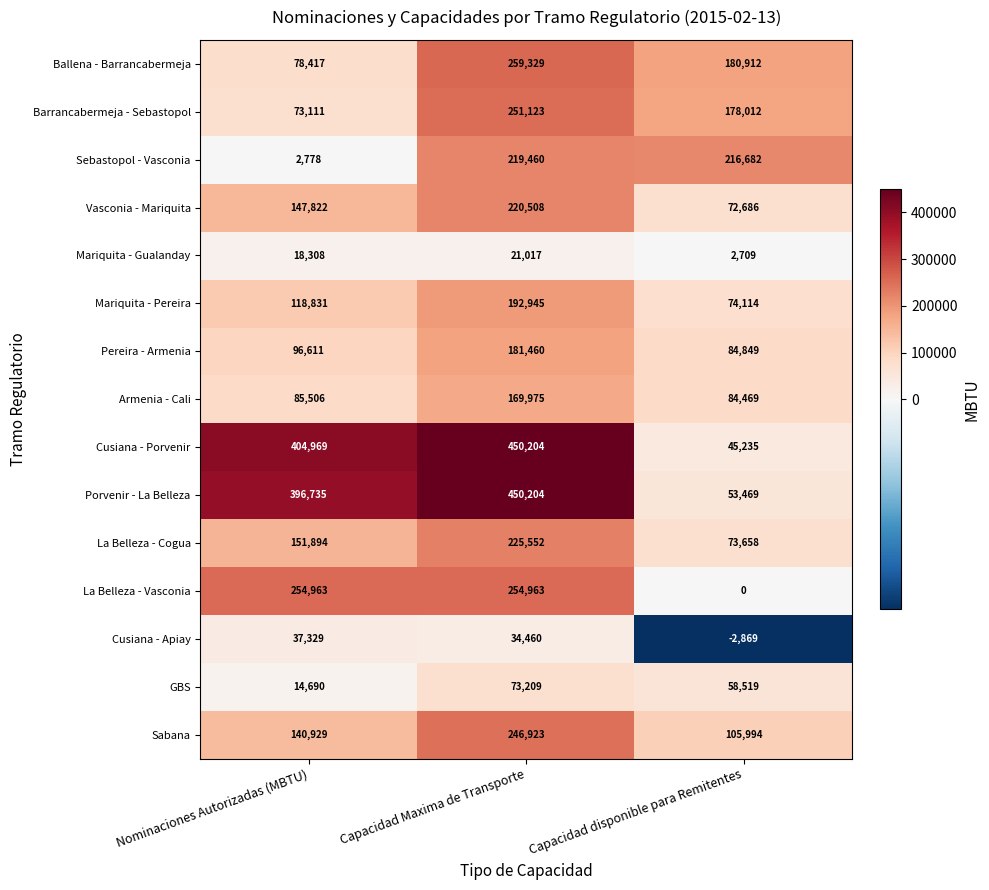

True or false: Sebastopol - Vasconia has a value of 388379 at Capacidad disponible para Remitentes.

False